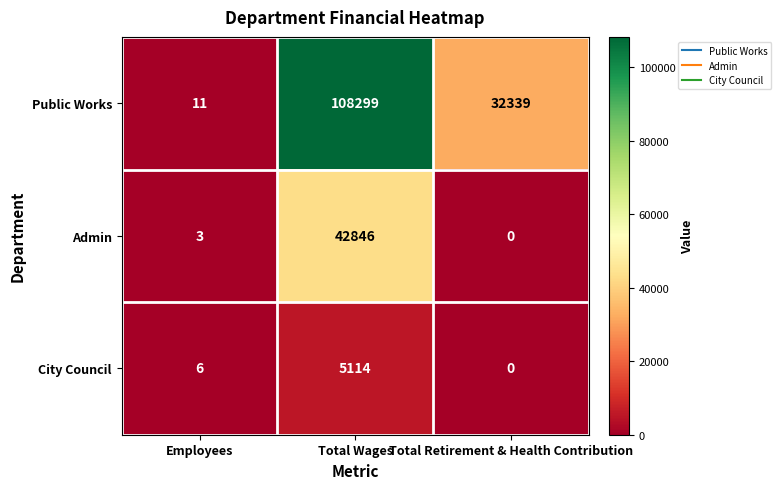

What is the difference between the highest and lowest values at Total Wages?

103185